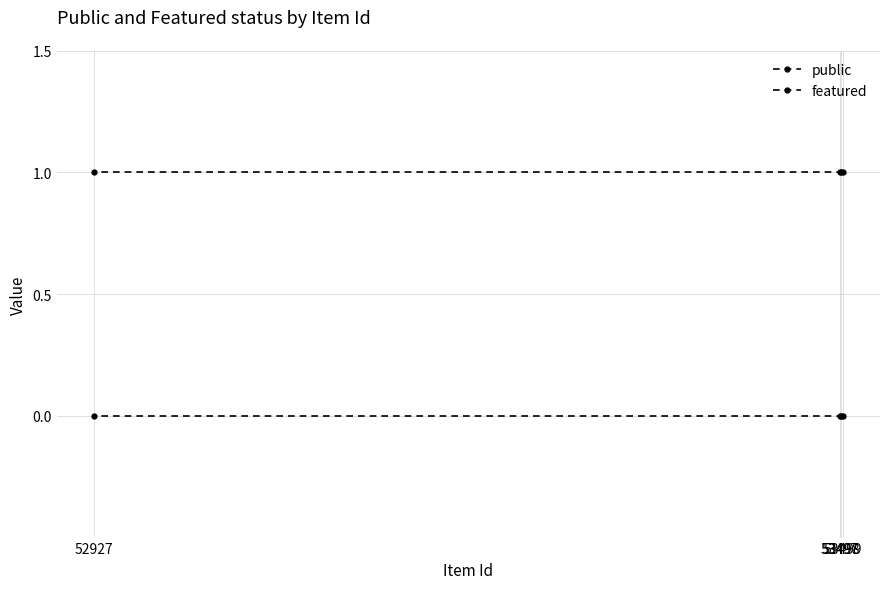

Rank the series by their maximum value, from highest to lowest.

public, featured